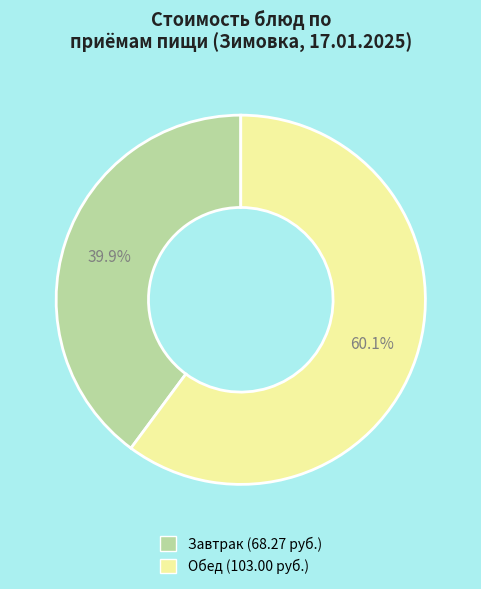

Does any single category account for the majority?

Yes